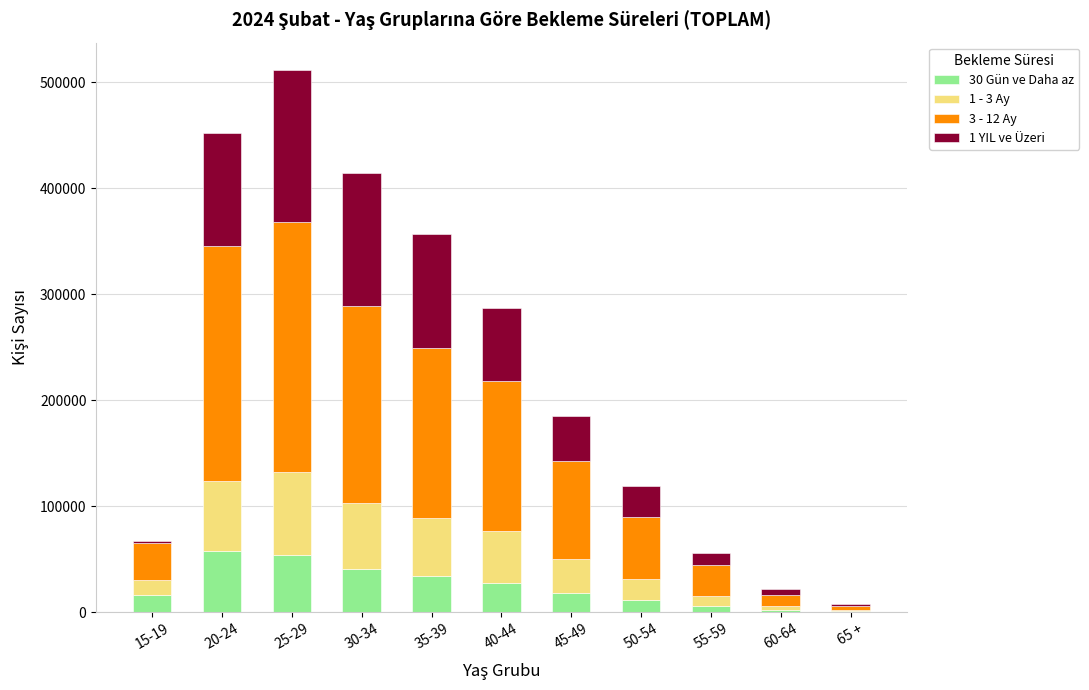

What are all the series names shown in the legend?

30 Gün ve Daha az, 1 - 3 Ay, 3 - 12 Ay, 1 YIL ve Üzeri